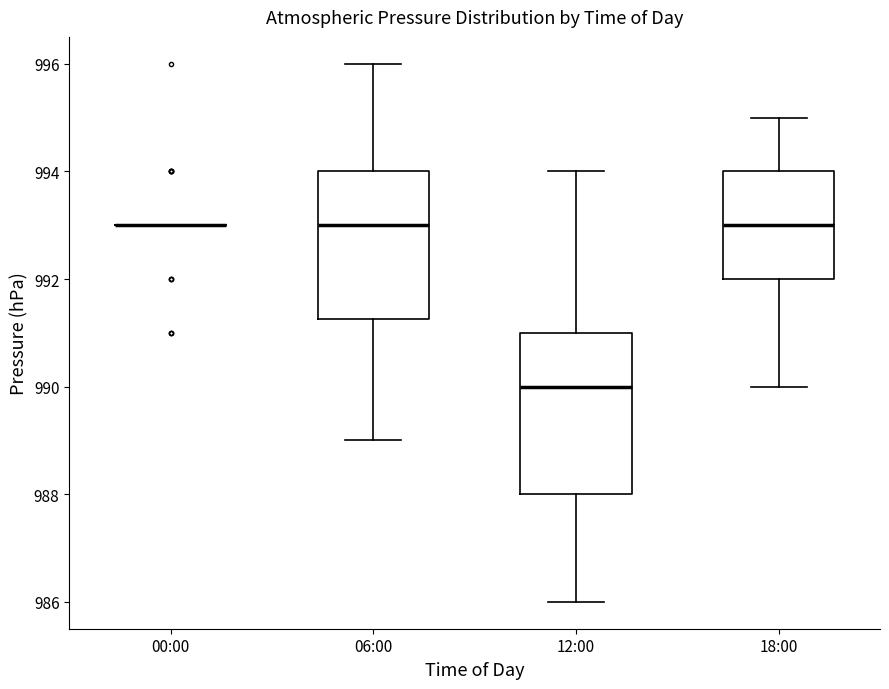

Reading left to right, transcribe this box plot: for each box, give where its median line is, the range the box spans, and where its two whiskers end, as read against the y-axis. The values are not printed on the chart, so give them approximately, as read against the axis.

00:00: box collapsed to a line at 993.0, whiskers 993.0 to 993.0
06:00: median 993.0, box 991.2 to 994.0, whiskers 989.0 to 996.0
12:00: median 990.0, box 988.0 to 991.0, whiskers 986.0 to 994.0
18:00: median 993.0, box 992.0 to 994.0, whiskers 990.0 to 995.0